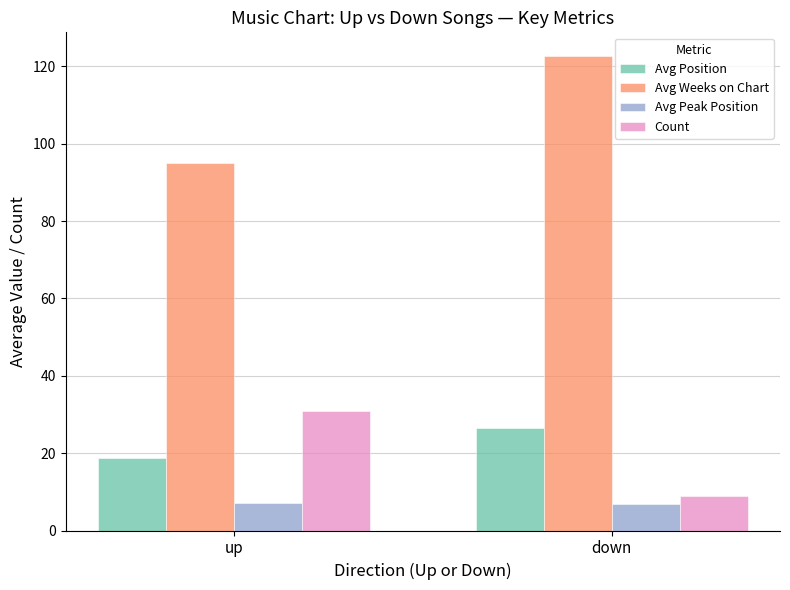

How many values in the Avg Weeks on Chart series exceed 122?

1